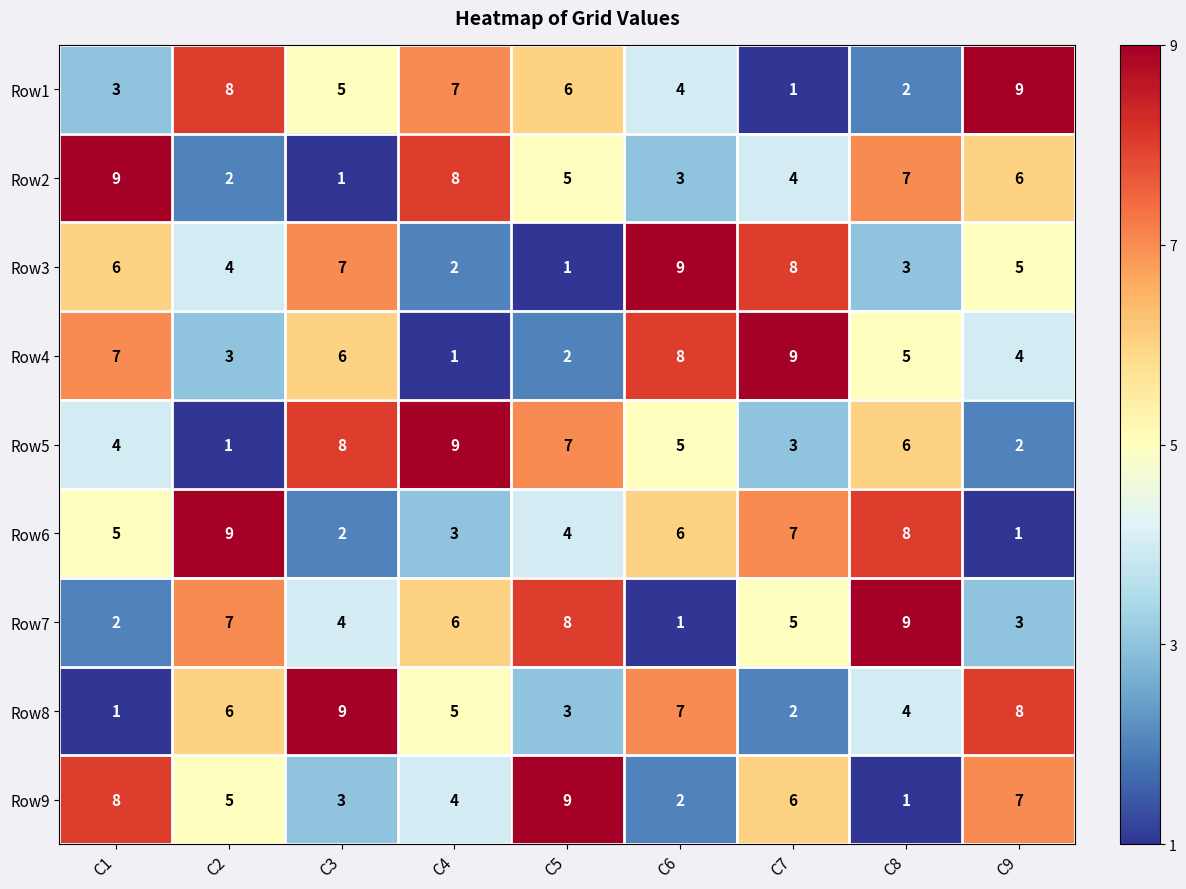

True or false: Row9 has a value of 5 at C2.

True